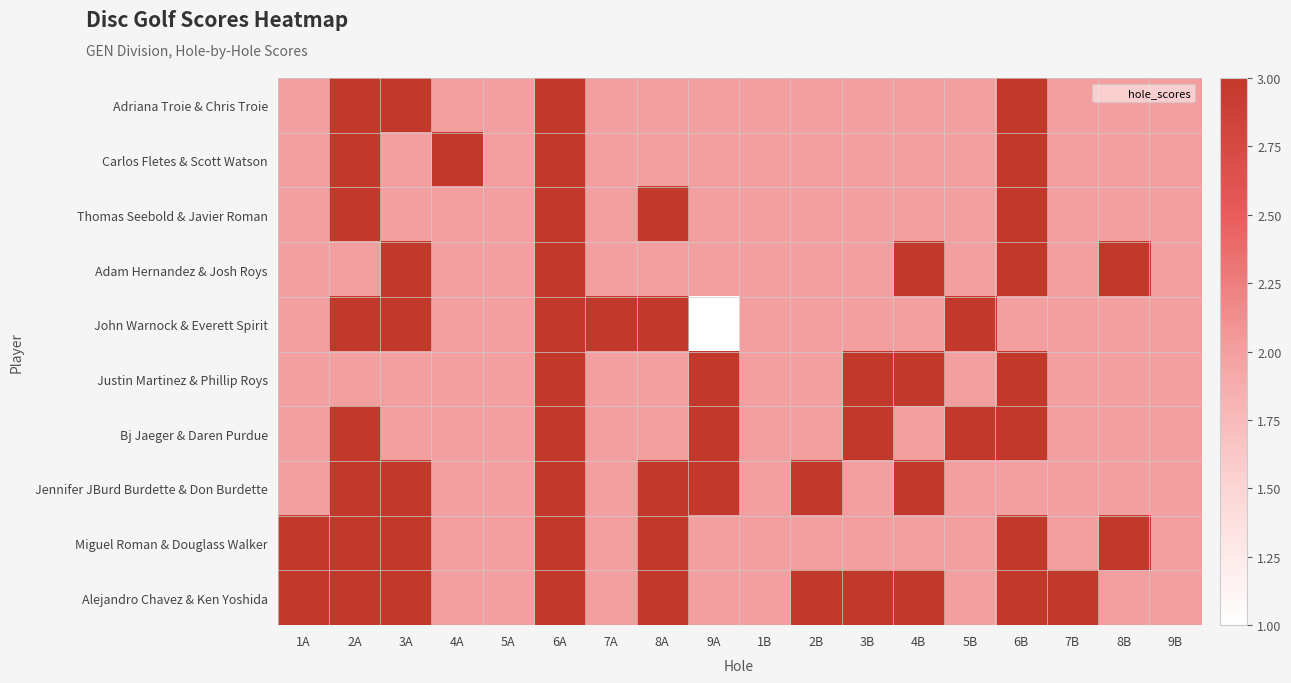

At 8A, list the series in order from smallest to largest.

Adriana Troie & Chris Troie, Carlos Fletes & Scott Watson, Adam Hernandez & Josh Roys, Justin Martinez & Phillip Roys, Bj Jaeger & Daren Purdue, Thomas Seebold & Javier Roman, John Warnock & Everett Spirit, Jennifer JBurd Burdette & Don Burdette, Miguel Roman & Douglass Walker, Alejandro Chavez & Ken Yoshida